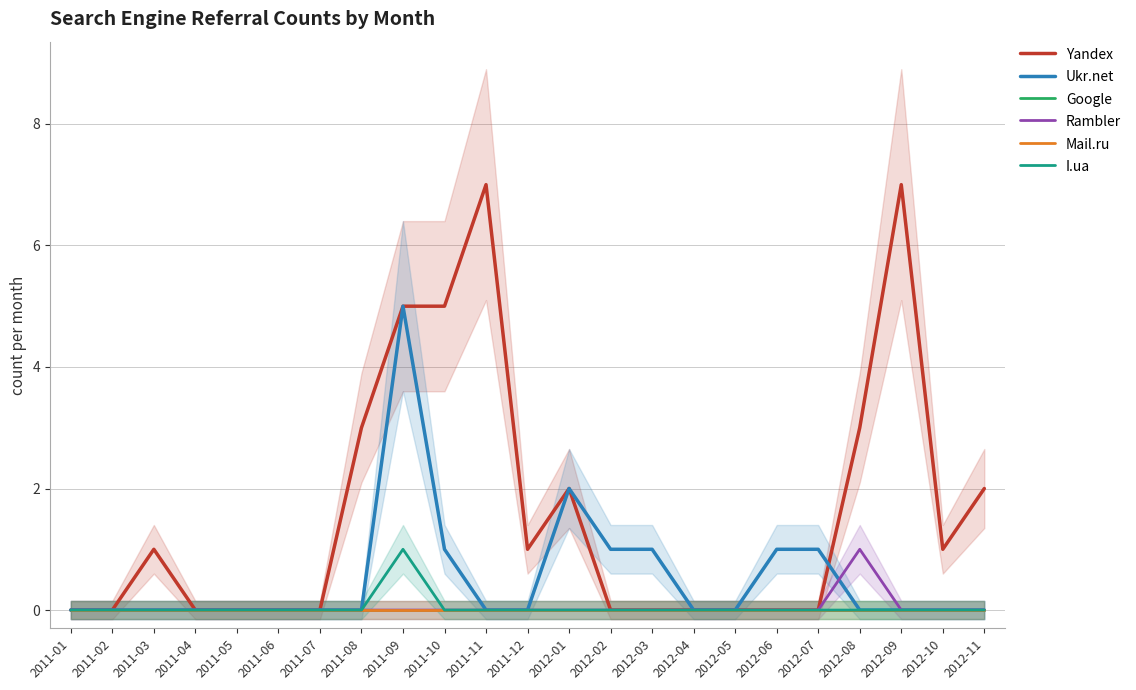

Is the value of Yandex at 2011-12 greater than the value of Google at 2011-04?

Yes